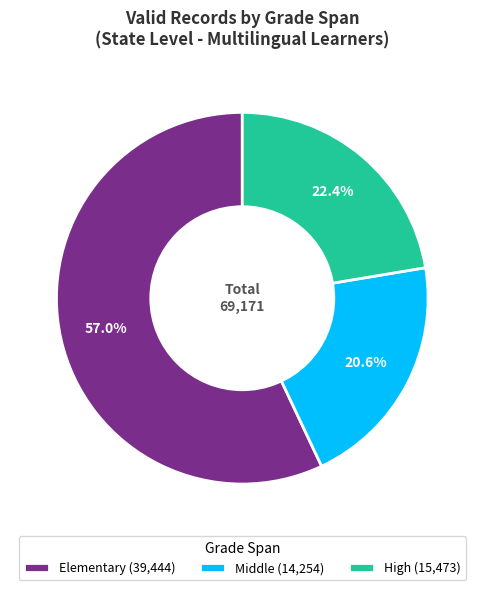

What percentage do Elementary and High together represent?

79.4%